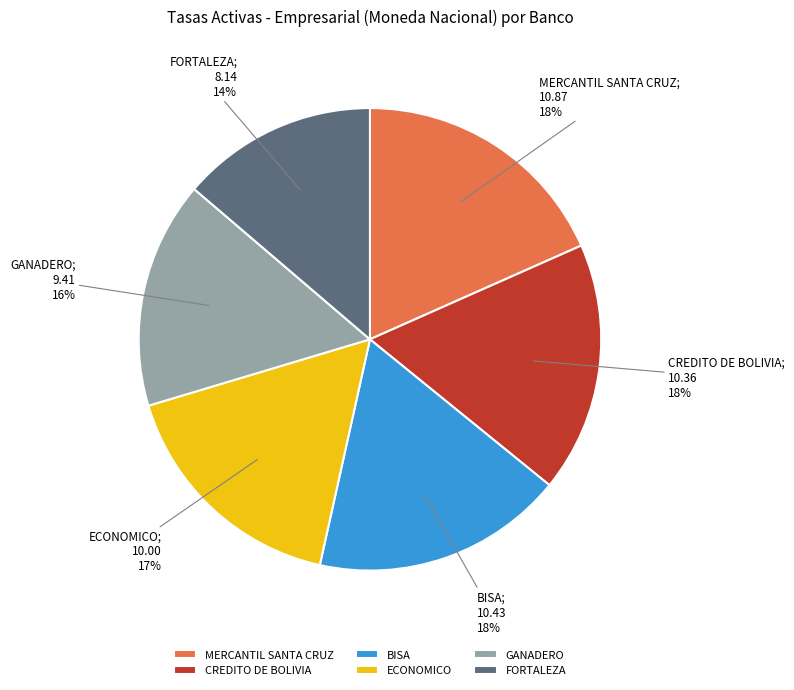

True or false: BISA accounts for 12% of the total.

False